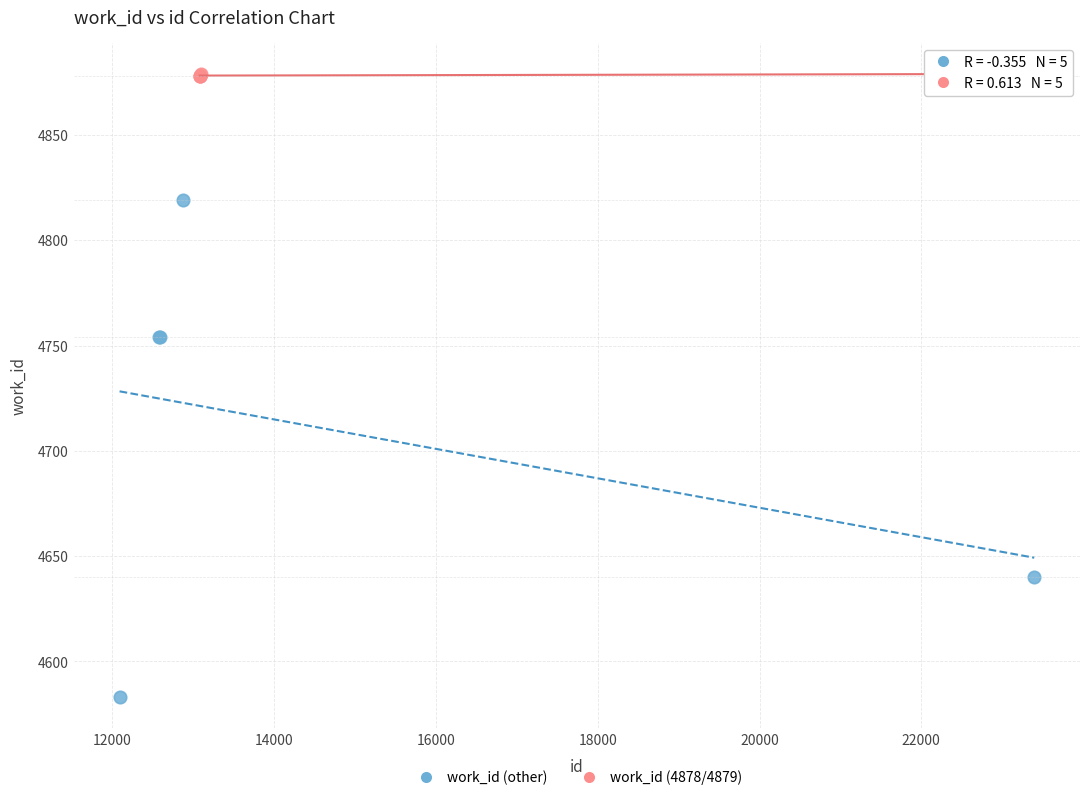

Which series reaches the maximum Y coordinate?

work_id (4878/4879)